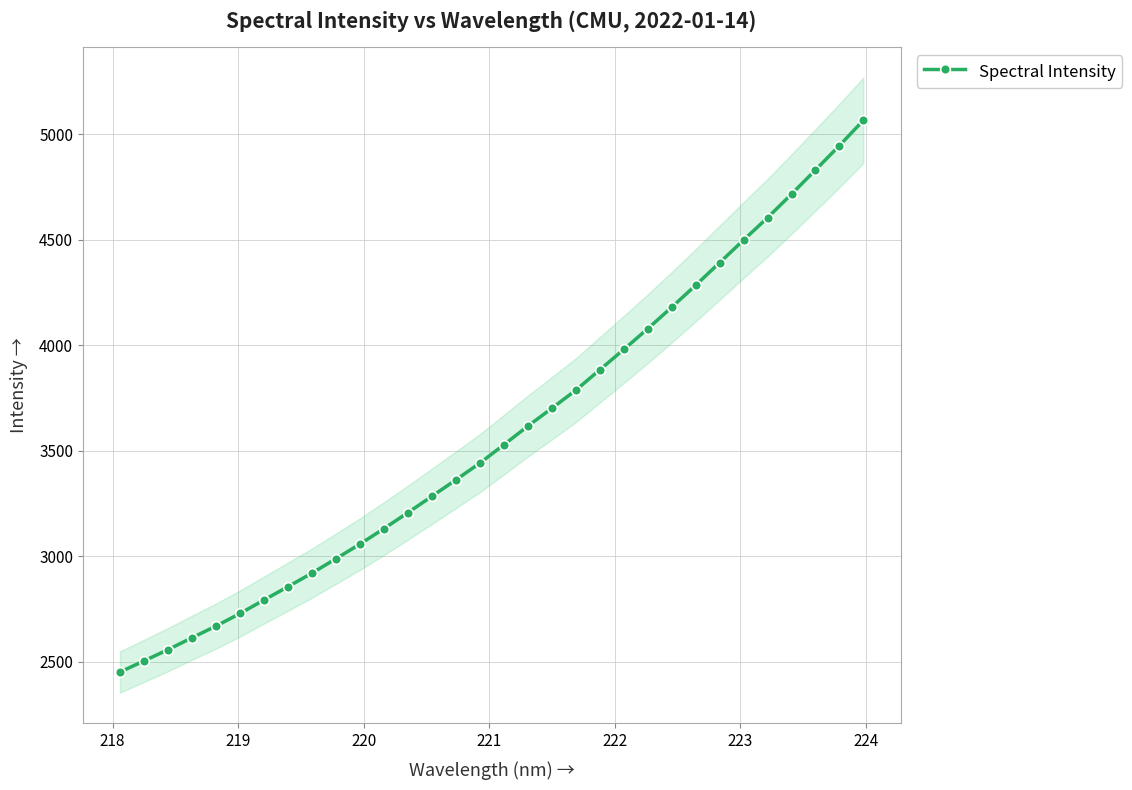

True or false: there are more than 2 points higher than both neighbors.

False